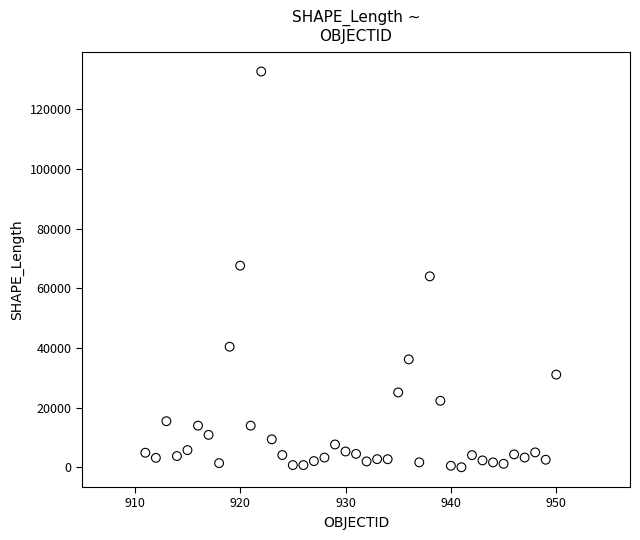

What is the range of Y values (max minus min)?

132606.3